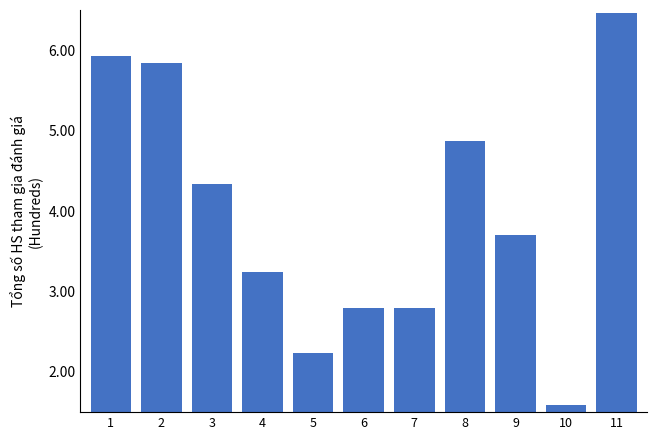

Reading right to left, what are all the values shown in this chart?

6.5	1.6	3.7	4.9	2.8	2.8	2.2	3.2	4.3	5.8	5.9